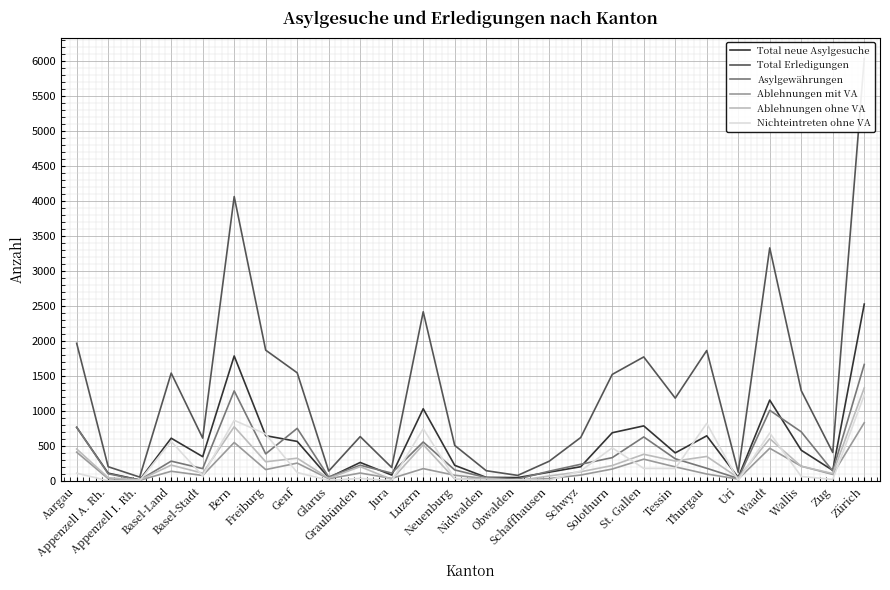

What is the difference between the second highest and second lowest values in the Total Erledigungen series?

3987